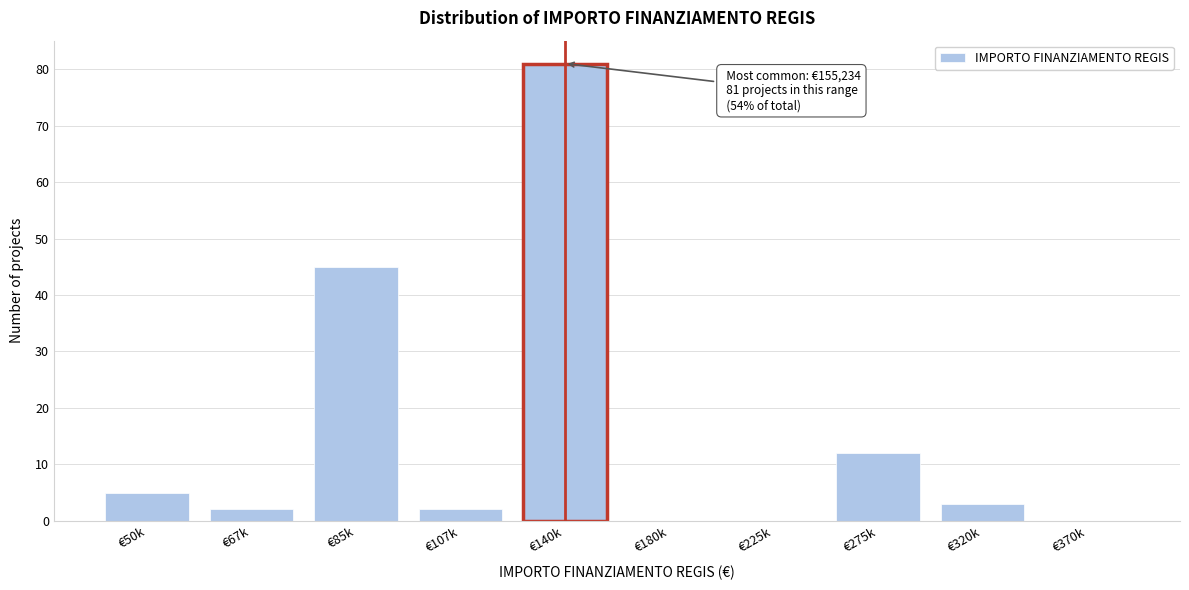

Reading left to right, list all the values displayed in this chart.

€50k=5	€67k=2	€85k=45	€107k=2	€140k=81	€180k=0	€225k=0	€275k=12	€320k=3	€370k=0